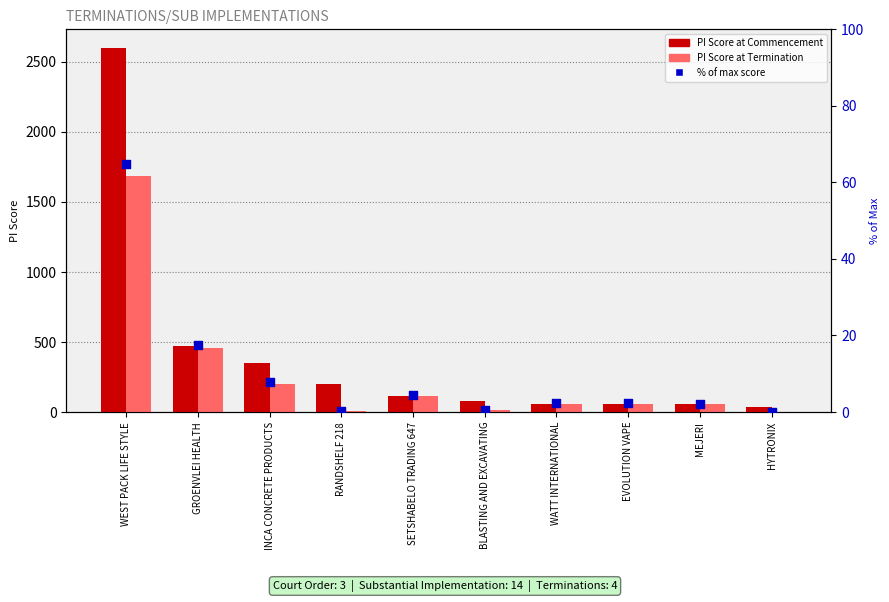

Is the value of % of max commencement score at BLASTING AND EXCAVATING greater than the value of PI Score at Commencement at GROENVLEI HEALTH?

No